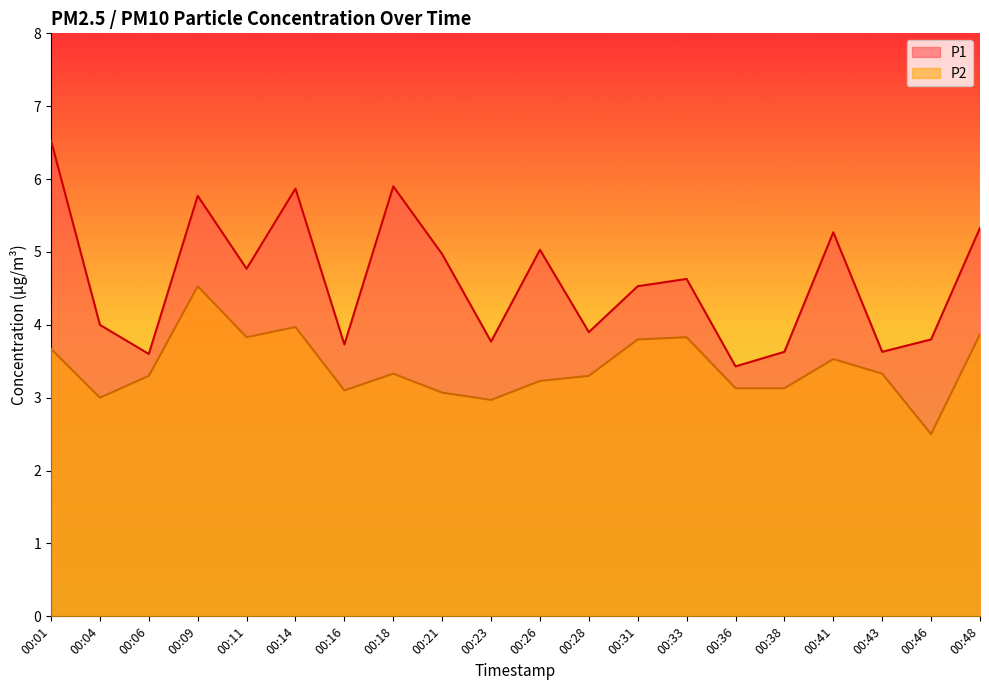

Count the number of categories in the chart.

20